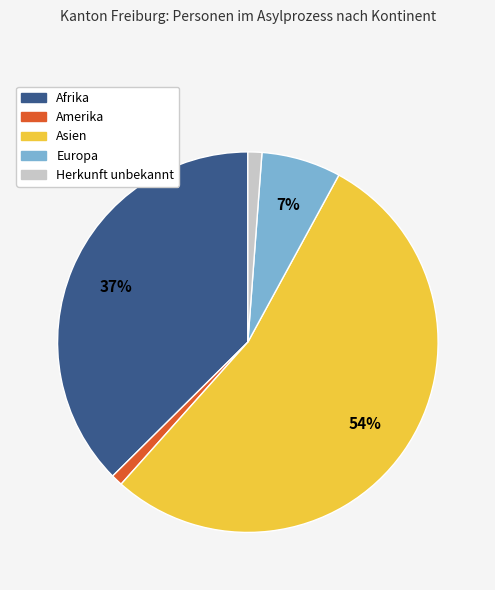

Is there any slice that represents more than half of the pie?

Yes